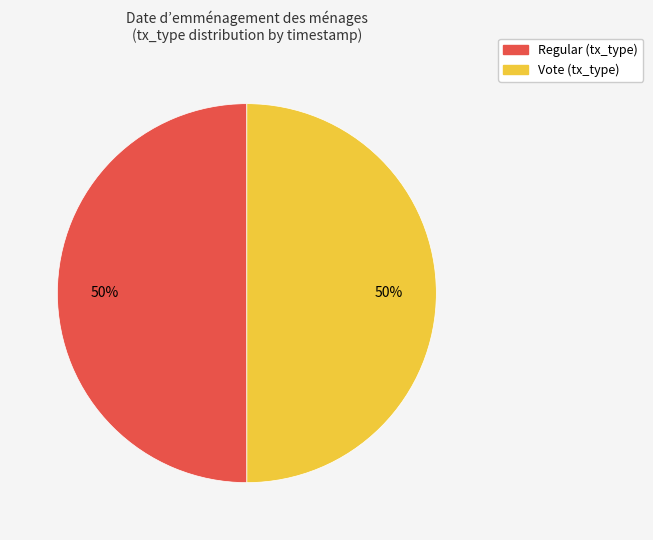

Do Regular and Vote together represent more than half of the pie?

Yes